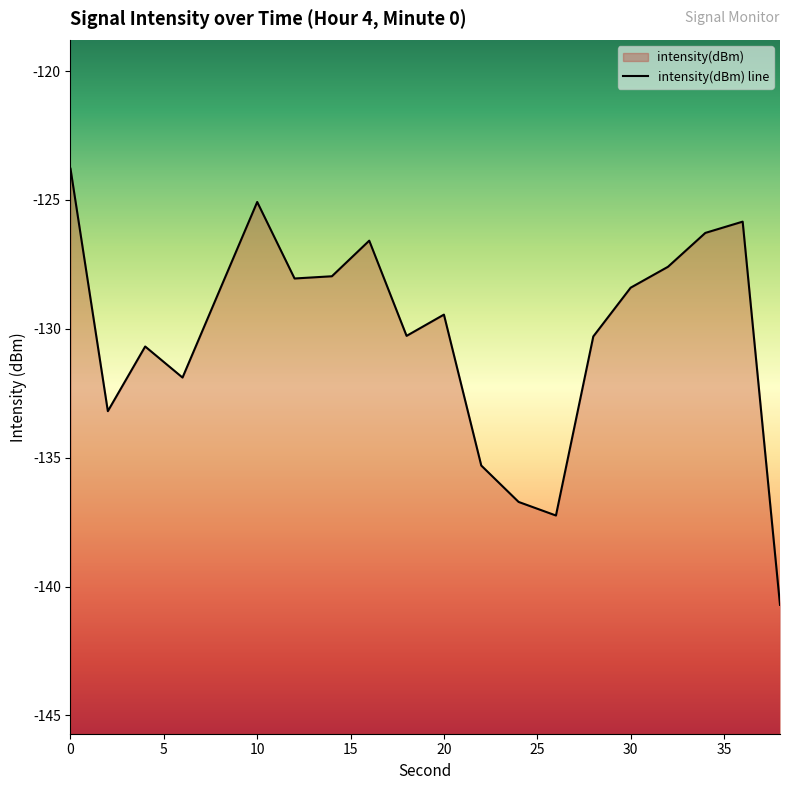

Reading left to right, transcribe all the data shown in this chart.

-123.8	-133.2	-130.7	-131.9	-128.5	-125.1	-128.0	-128.0	-126.6	-130.3	-129.5	-135.3	-136.7	-137.2	-130.3	-128.4	-127.6	-126.3	-125.8	-140.7